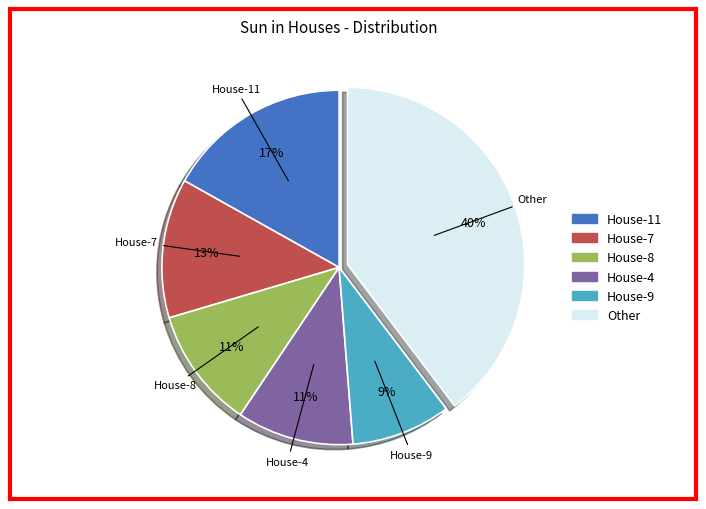

How many segments does this pie chart have?

6